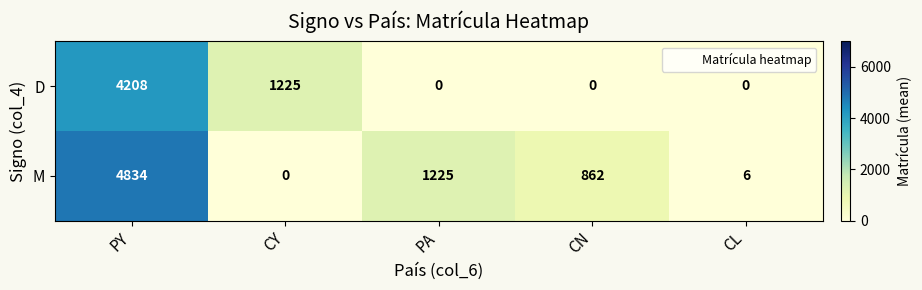

What is the difference between the maximum and minimum values in the D series?

4208